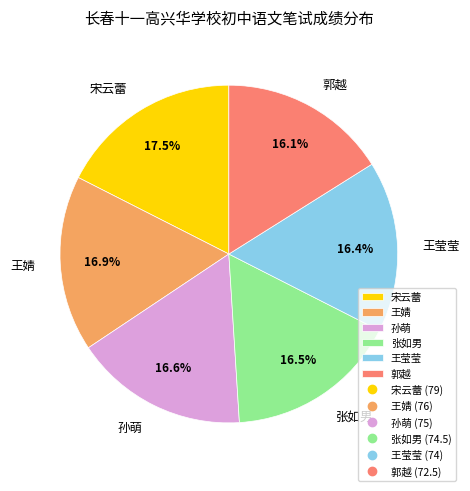

To the nearest percent, what portion does 孙萌 represent?

17%